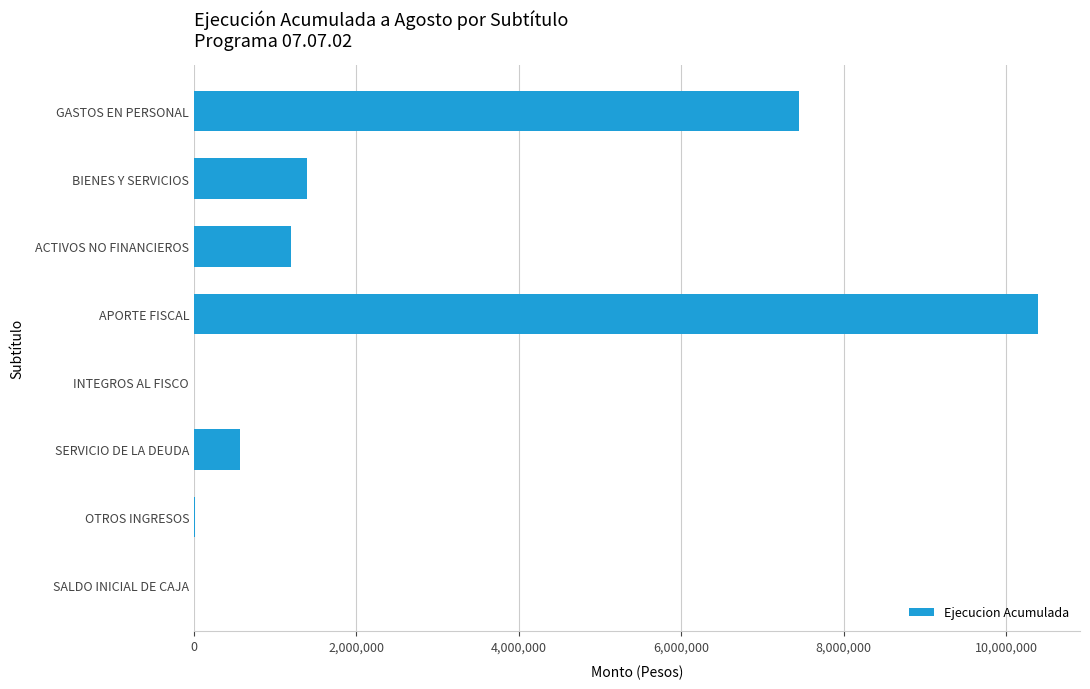

Which category has the highest value across all series?

APORTE FISCAL